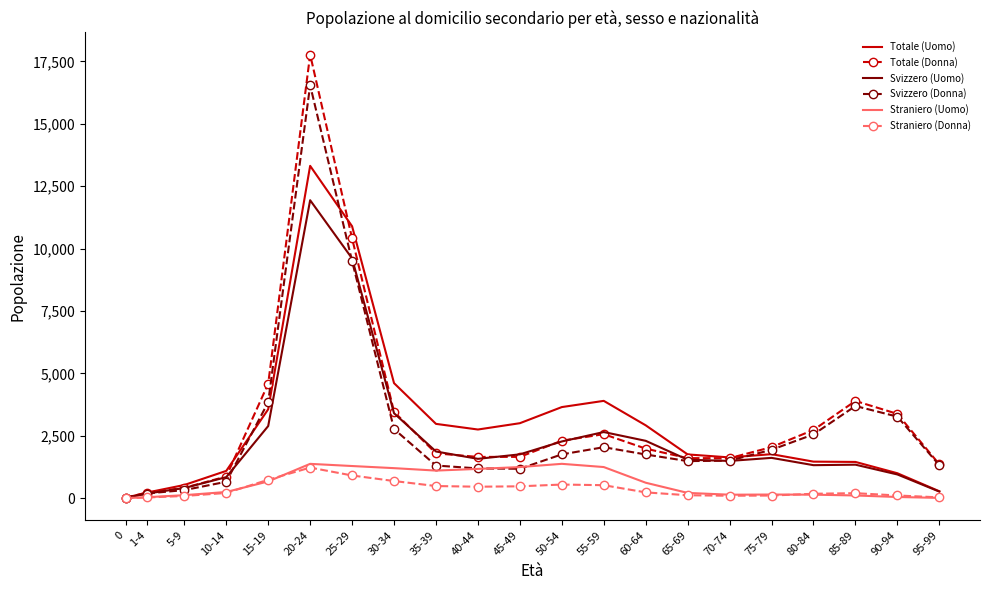

Between 50-54 and 70-74, which series saw the biggest shift?

Totale (Uomo)